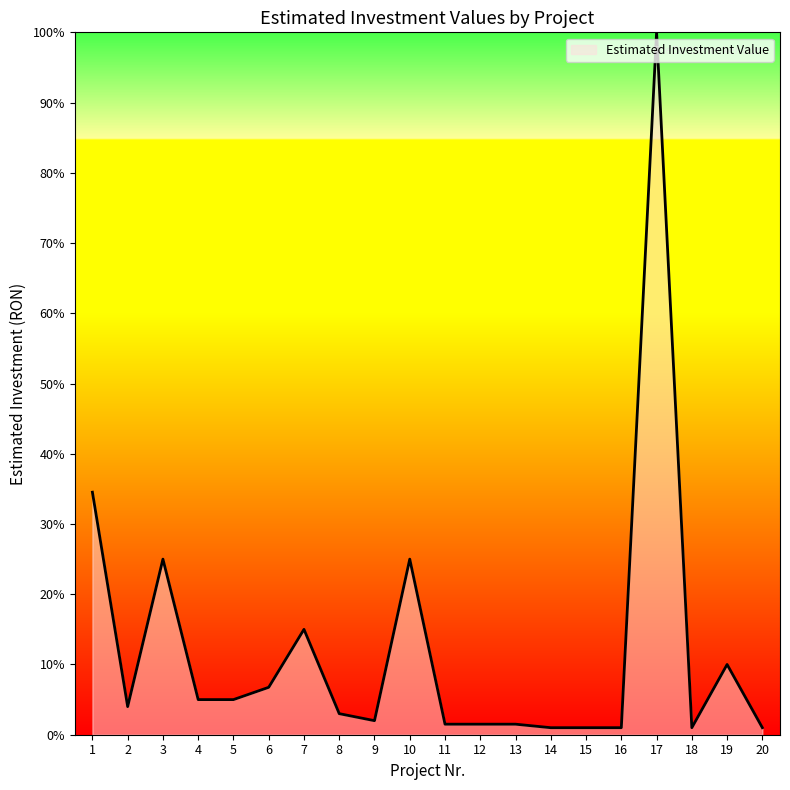

At which category does the chart reach its peak across all series?

17